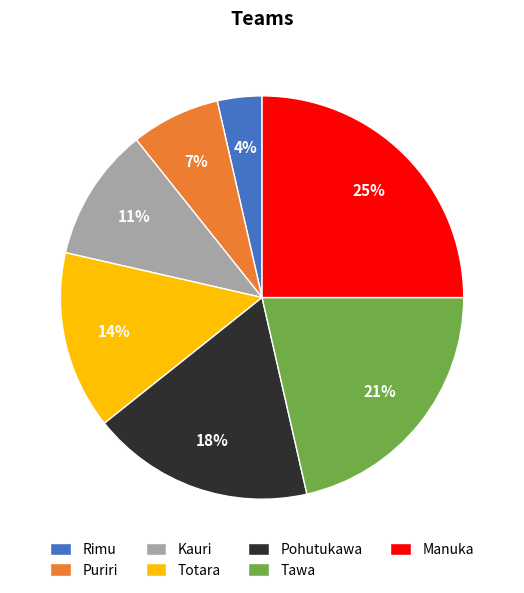

Does Totara account for over 50% of the chart?

No